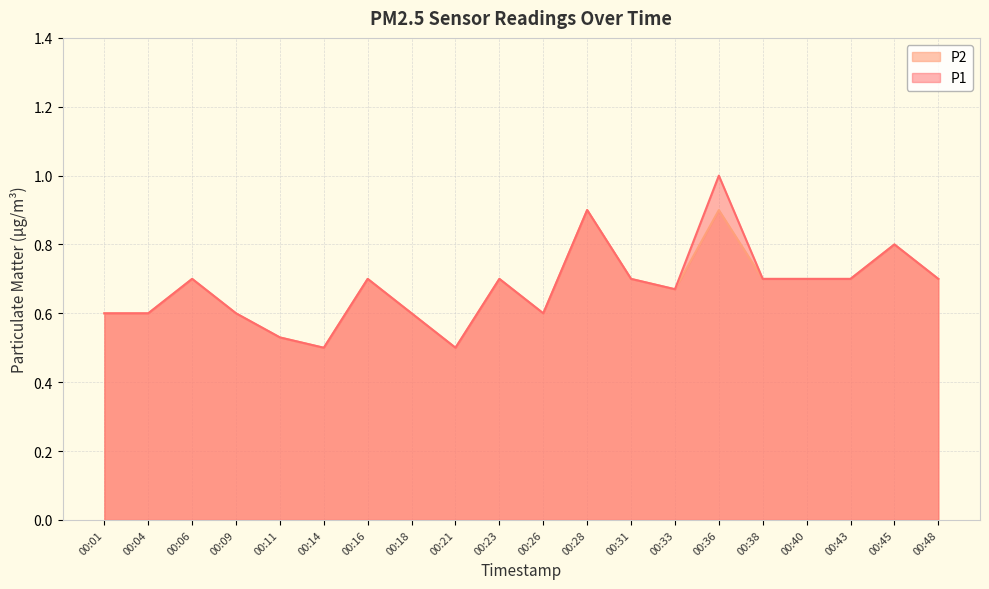

What is the lowest value of the P1 series?

0.5